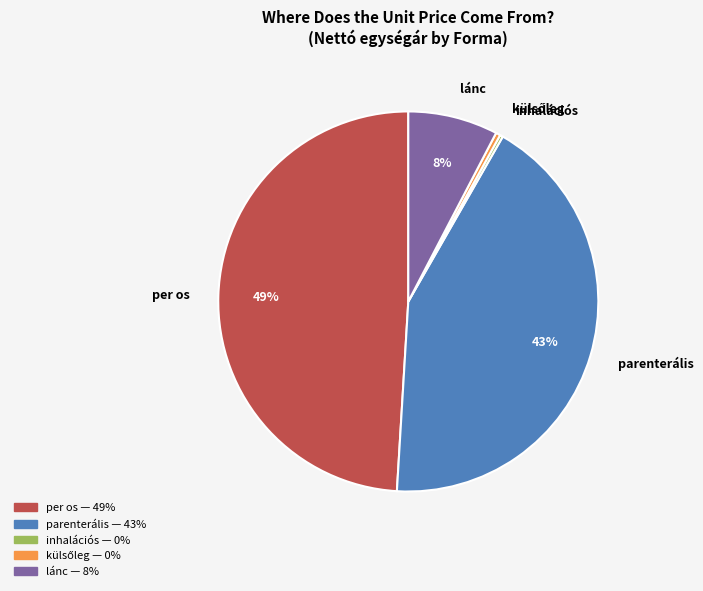

To the nearest percent, what portion does parenterális represent?

43%